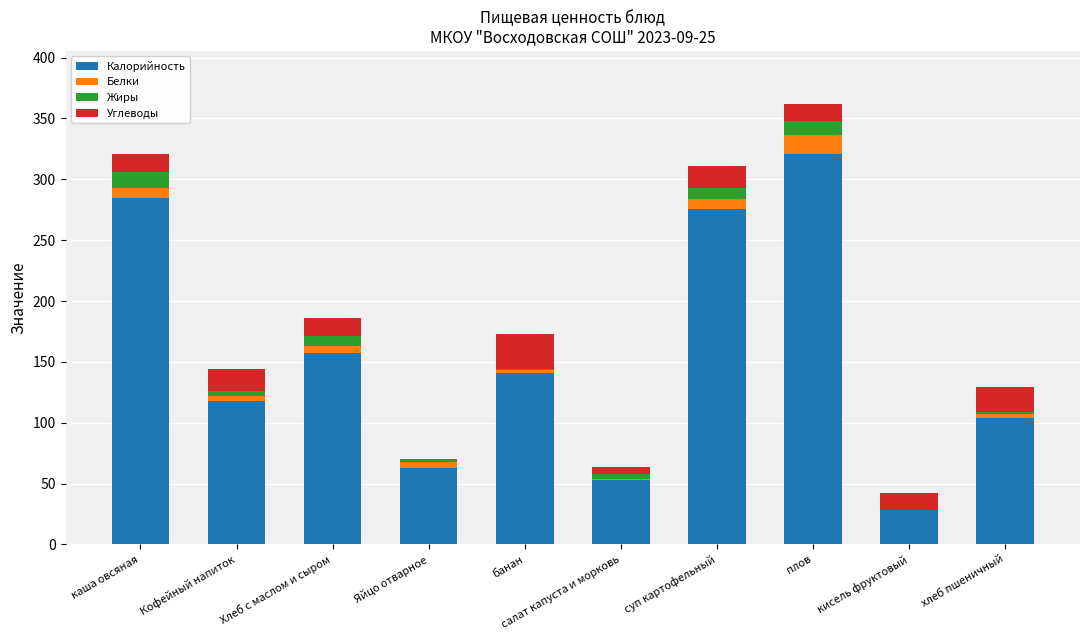

At which category is the sum across all series the highest?

плов